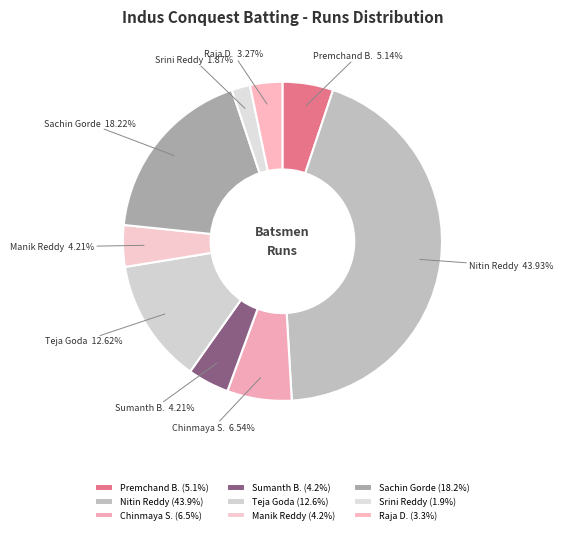

Does Manik Reddy account for over 50% of the chart?

No